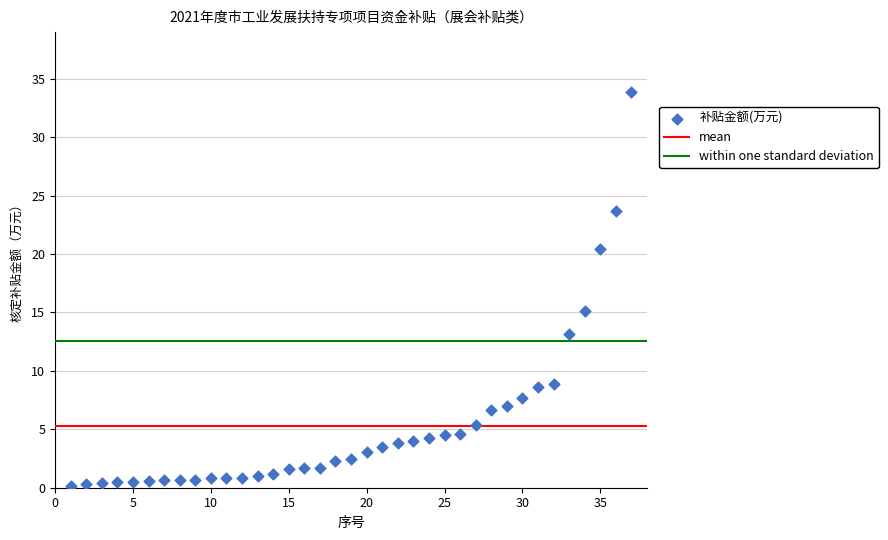

What is the range of Y values (max minus min)?

33.7